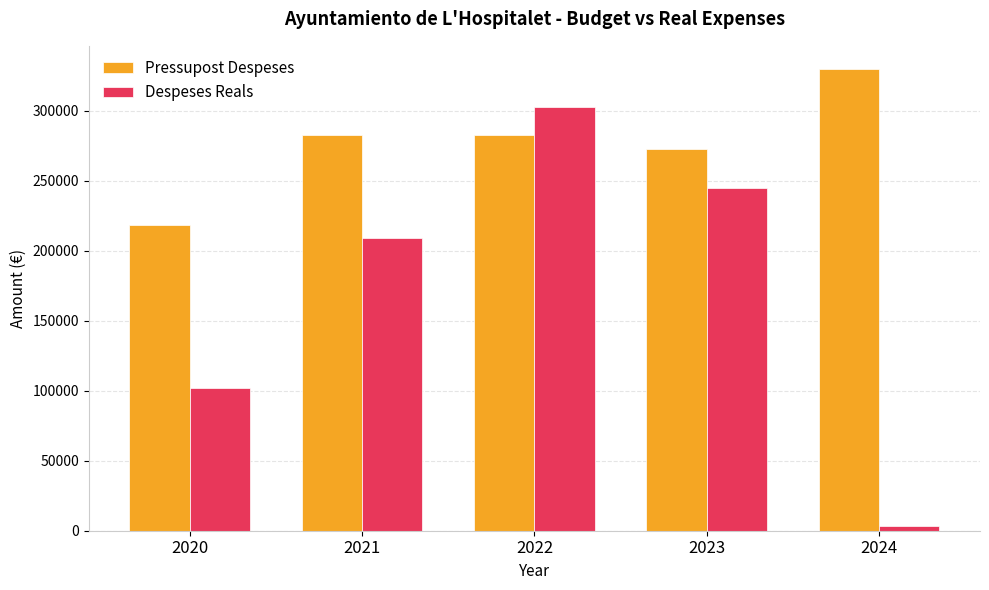

Is the value of Despeses Reals at 2023 greater than the value of Pressupost Despeses at 2024?

No